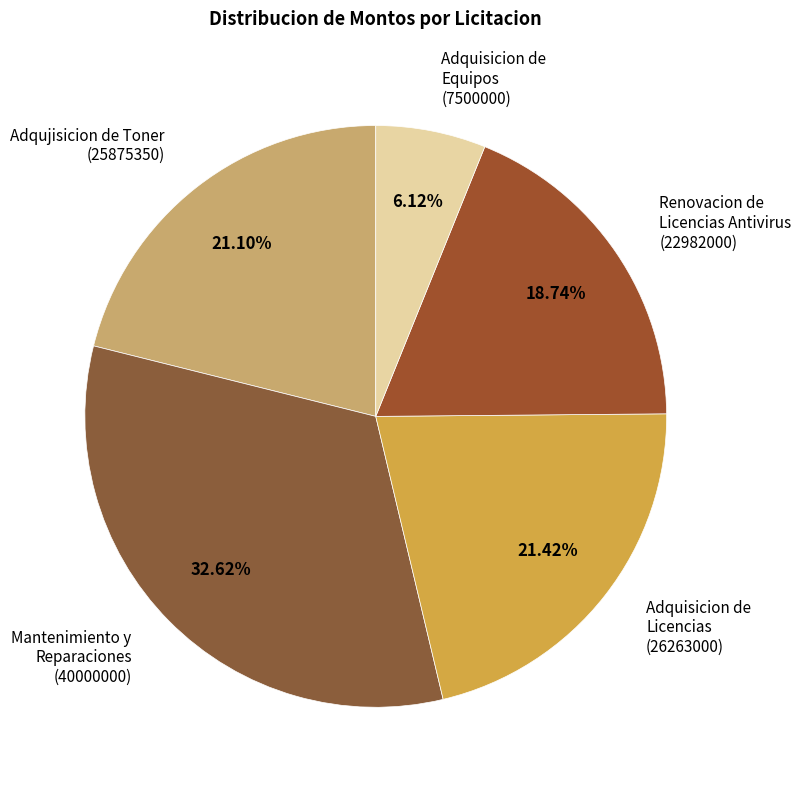

What is the ratio of the value at Mantenimiento y Reparaciones (40000000) to the value at Renovacion de Licencias Antivirus (22982000)?

1.7